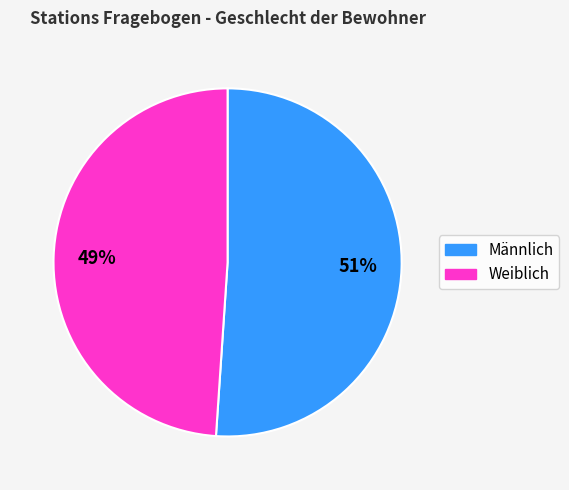

Between Männlich and Weiblich, which is larger?

Männlich